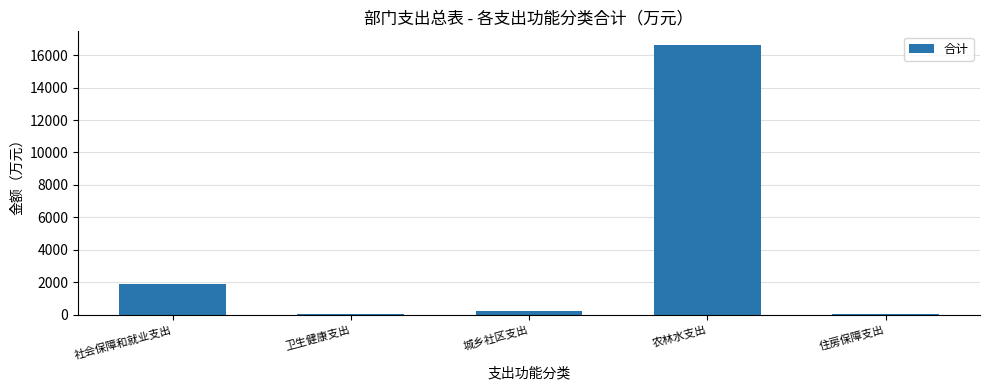

What is the average value?

3757.6